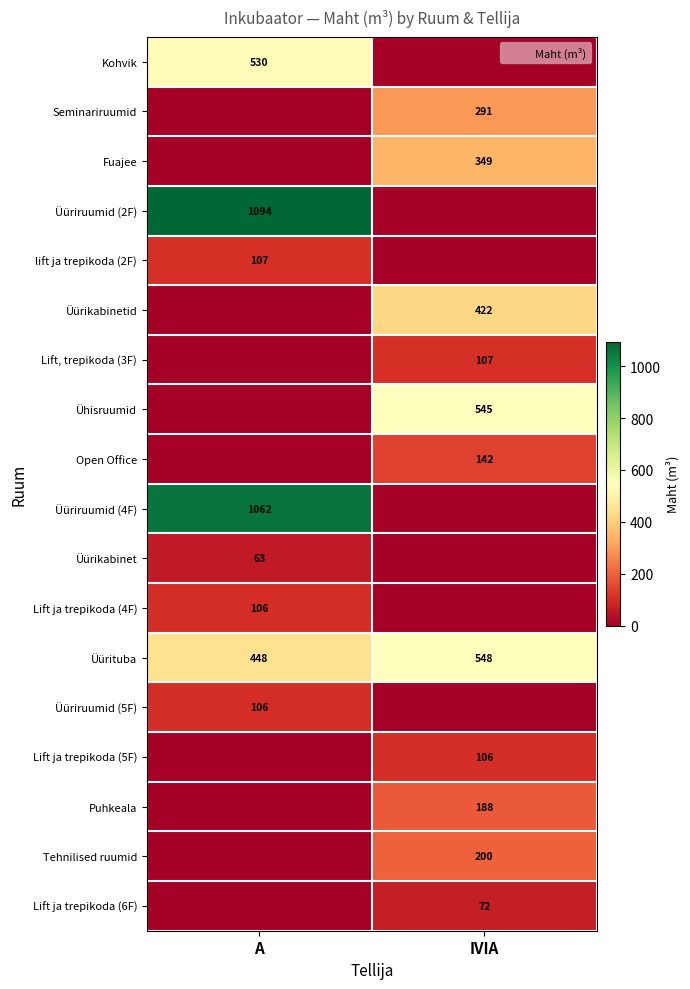

What is the total value across all series at IVIA?

2970.0